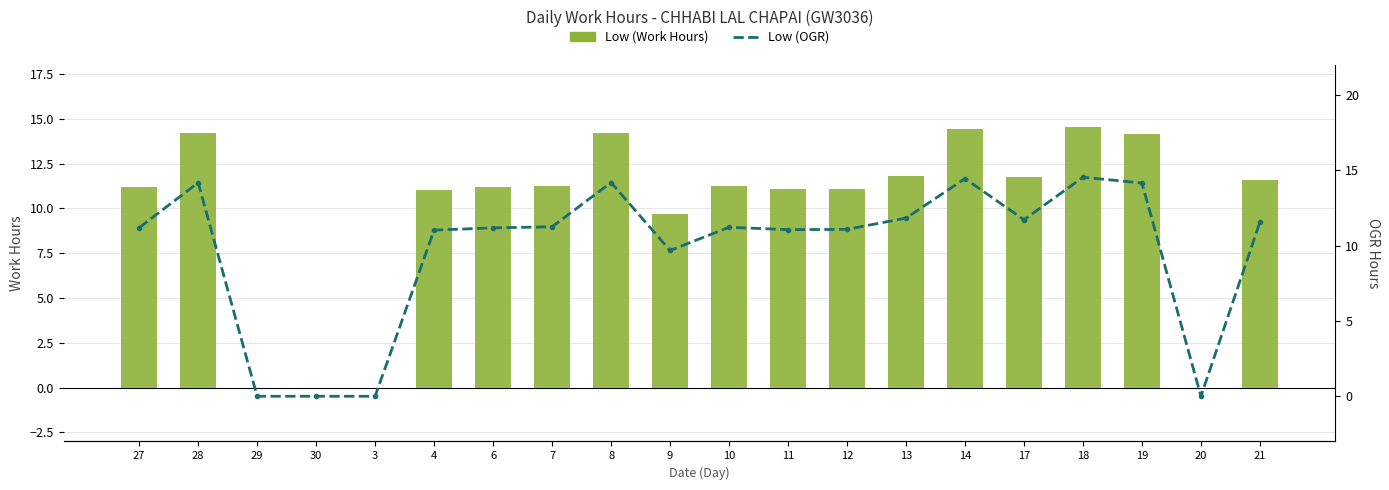

Reading left to right, list all the values displayed in this chart.

Low (Work Hours): 11.2	14.2	0.0	0.0	0.0	11.0	11.2	11.2	14.2	9.7	11.2	11.1	11.1	11.8	14.4	11.7	14.5	14.2	0.0	11.6
Low (OGR): 11.2	14.2	0.0	0.0	0.0	11.0	11.2	11.2	14.2	9.7	11.2	11.1	11.1	11.8	14.4	11.7	14.5	14.2	0.0	11.6